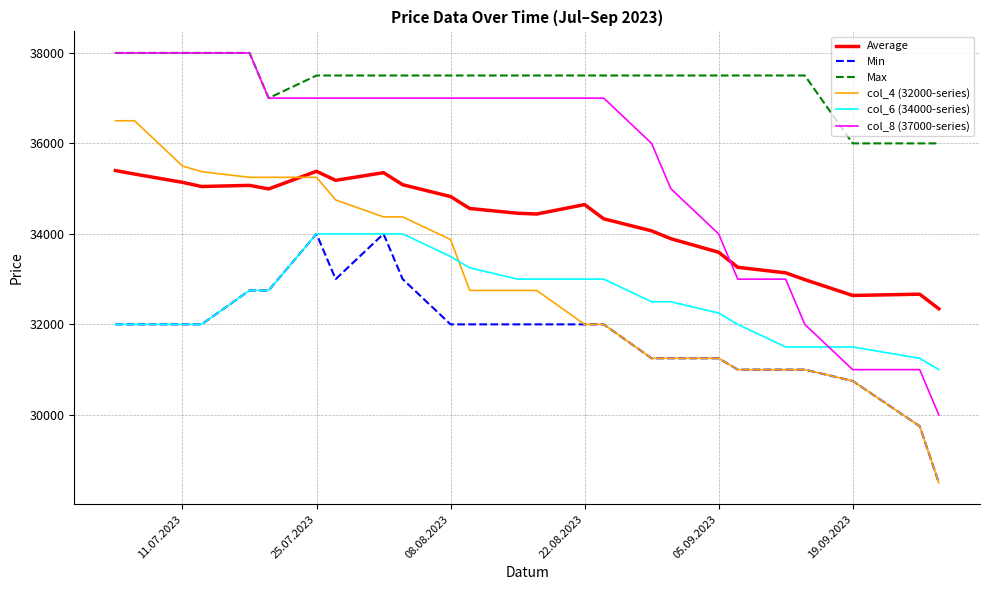

Which series has the largest total across all categories?

Max